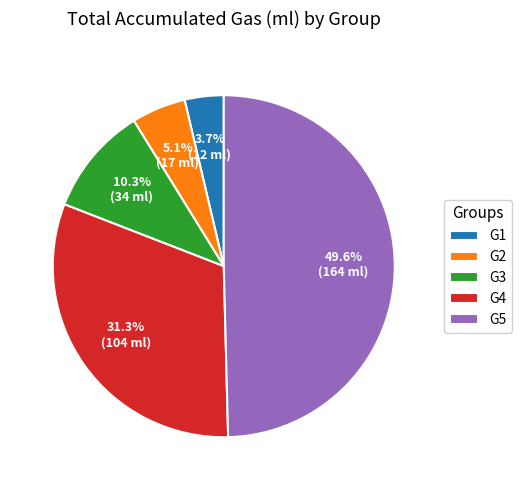

Does G3 account for over 50% of the chart?

No